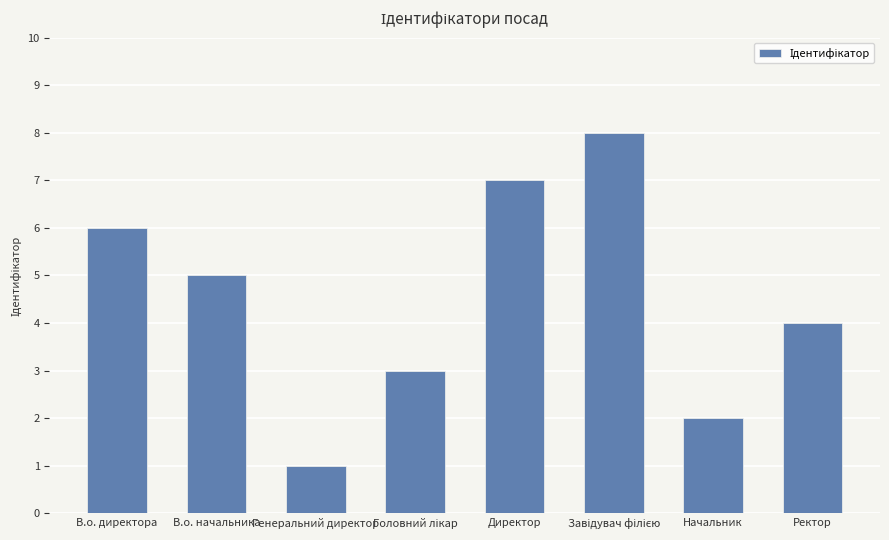

What is the difference between the second highest and second lowest values?

5